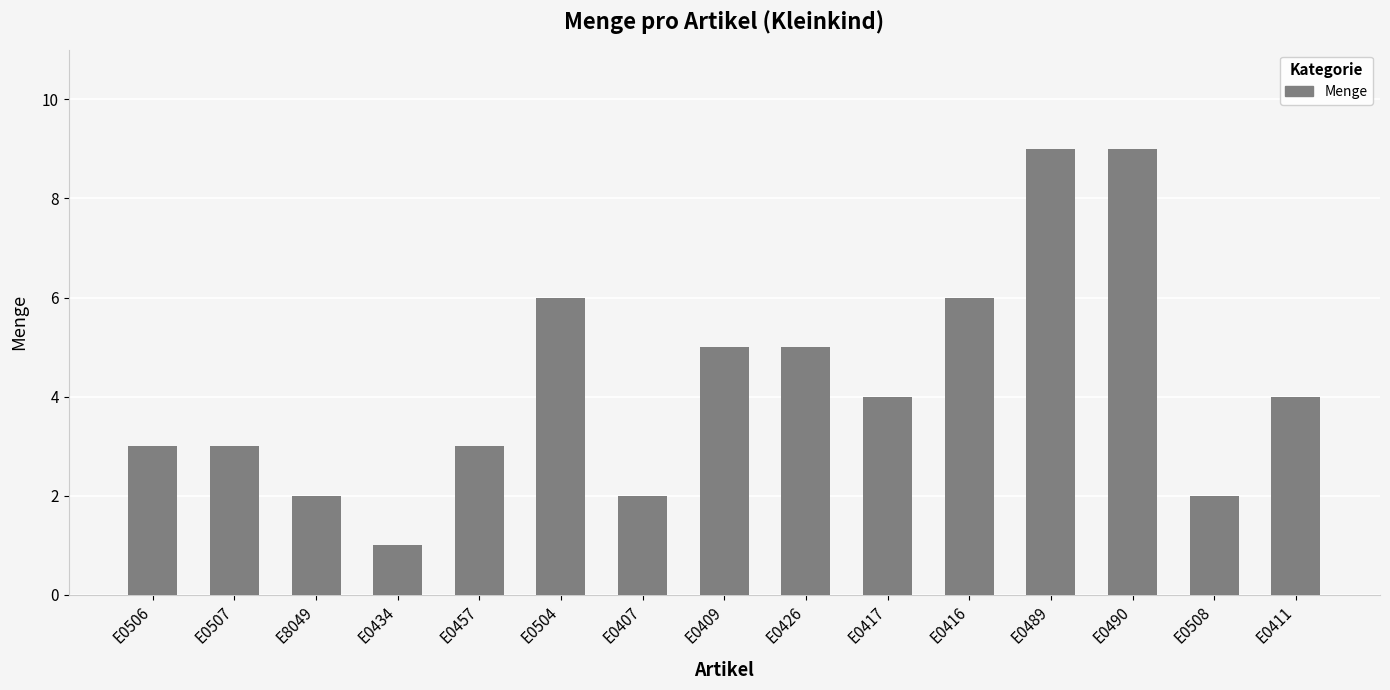

What is the change in value from E0457 to E0508?

-1